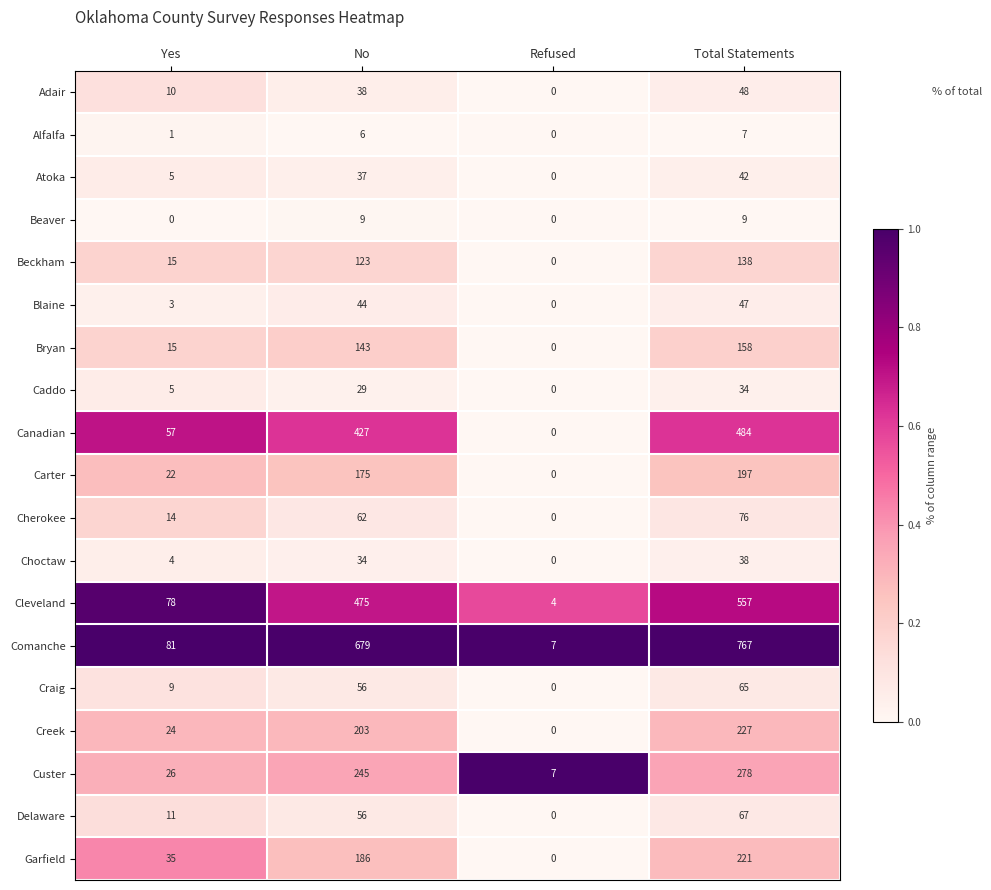

The Cherokee series shows 14 at Yes. True or false?

True